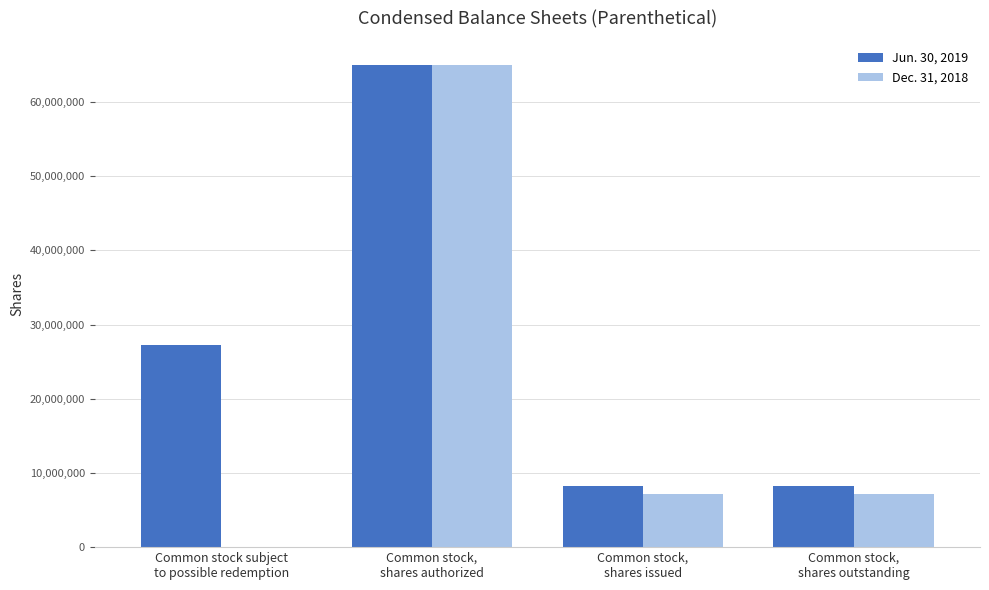

What is the greatest value displayed?

65000000